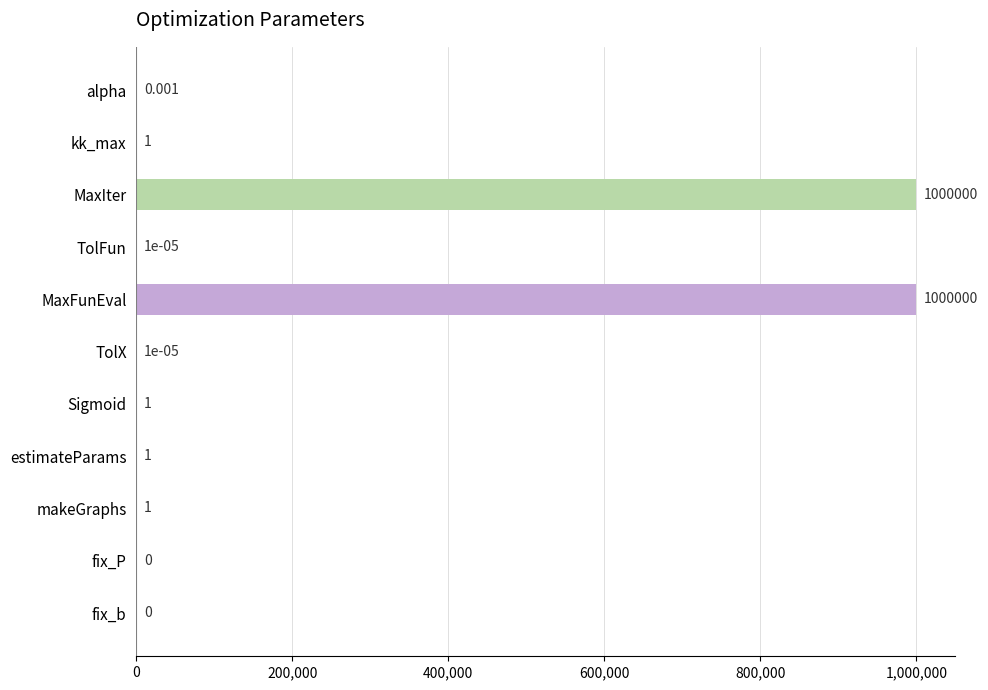

Which has a higher value, makeGraphs or alpha?

makeGraphs